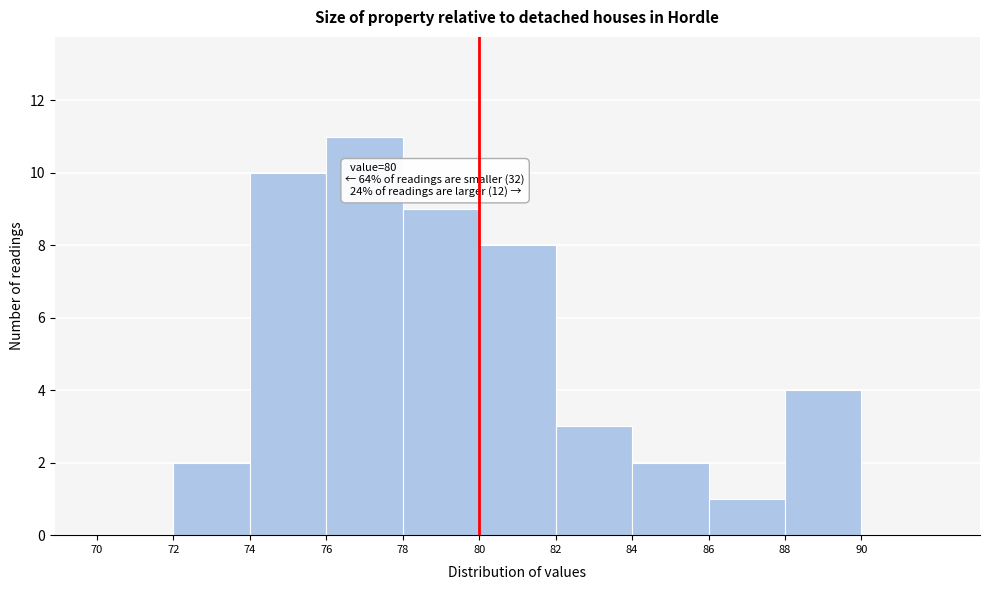

Over which range of the x-axis is the bar tallest?

76 to 78